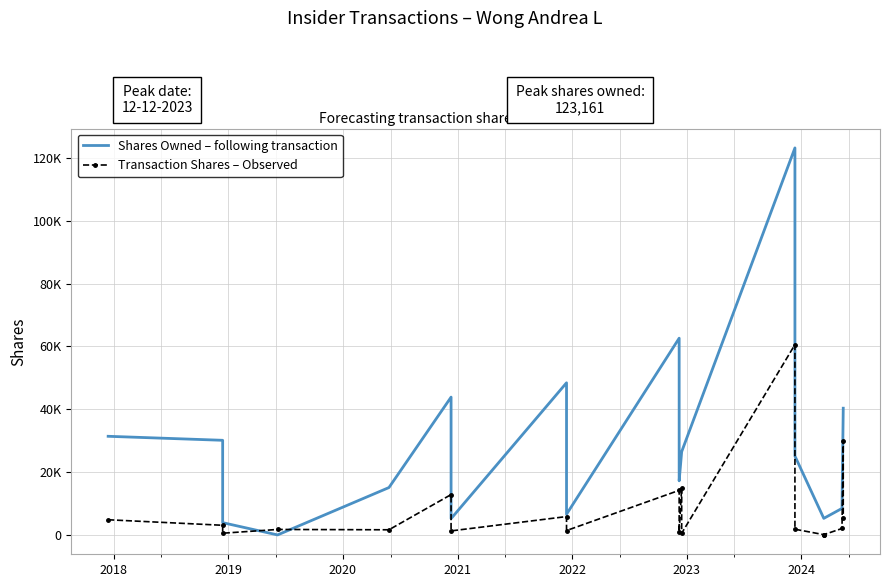

What is the value of the Transaction Shares – Observed point at the 5th from the left?

1637